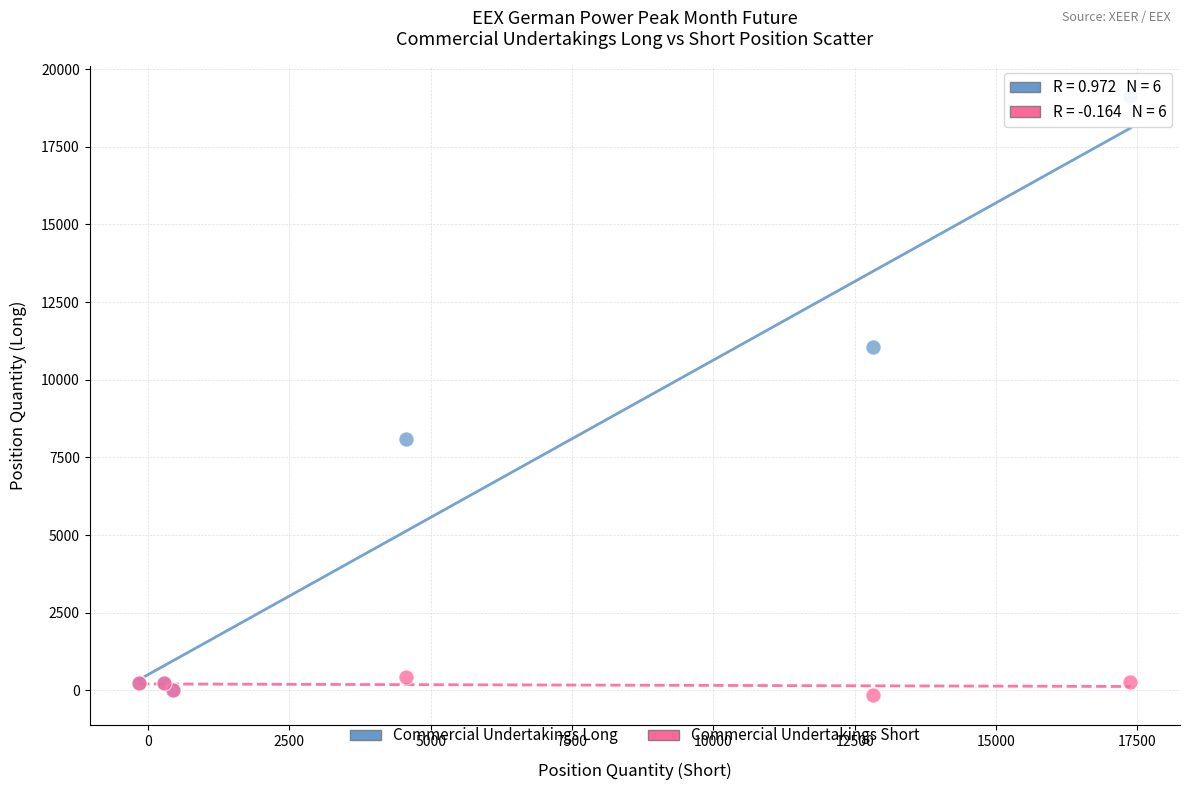

Which series reaches the minimum Y coordinate?

Commercial Undertakings Short